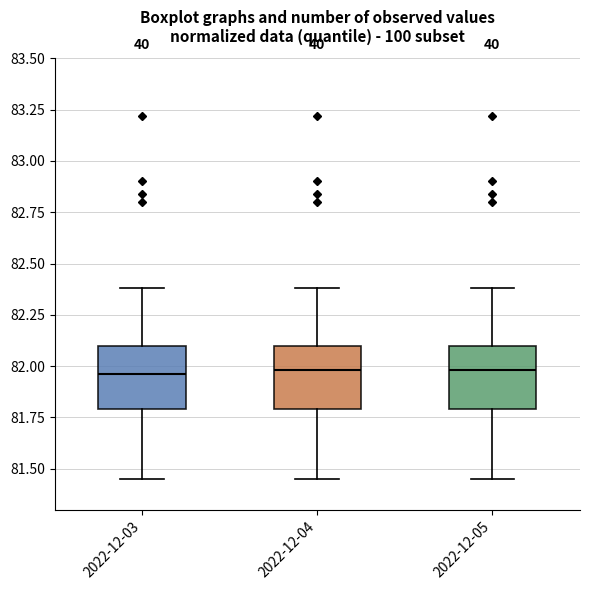

Reading left to right, transcribe this box plot: for each box, give where its median line is, the range the box spans, and where its two whiskers end, as read against the y-axis. The values are not printed on the chart, so give them approximately, as read against the axis.

2022-12-03: median 81.95, box 81.80 to 82.10, whiskers 81.45 to 82.40
2022-12-04: median 82.00, box 81.80 to 82.10, whiskers 81.45 to 82.40
2022-12-05: median 82.00, box 81.80 to 82.10, whiskers 81.45 to 82.40